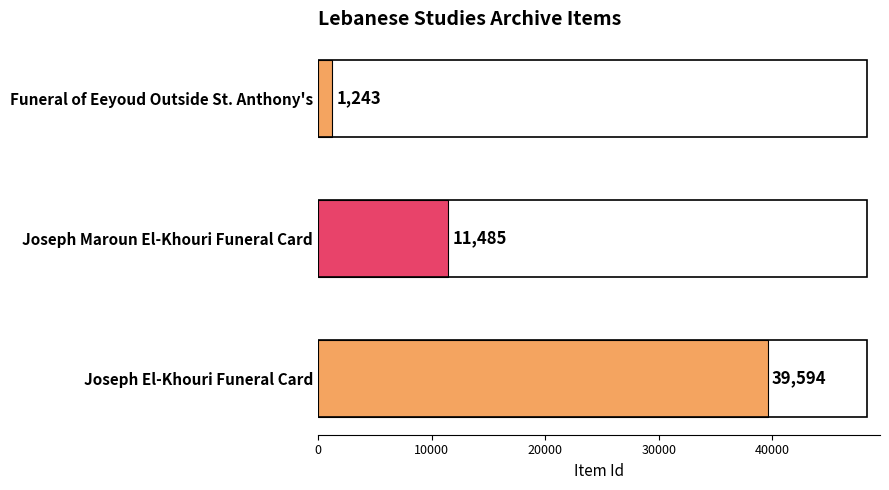

Reading bottom to top, list all the values displayed in this chart.

39594	11485	1243